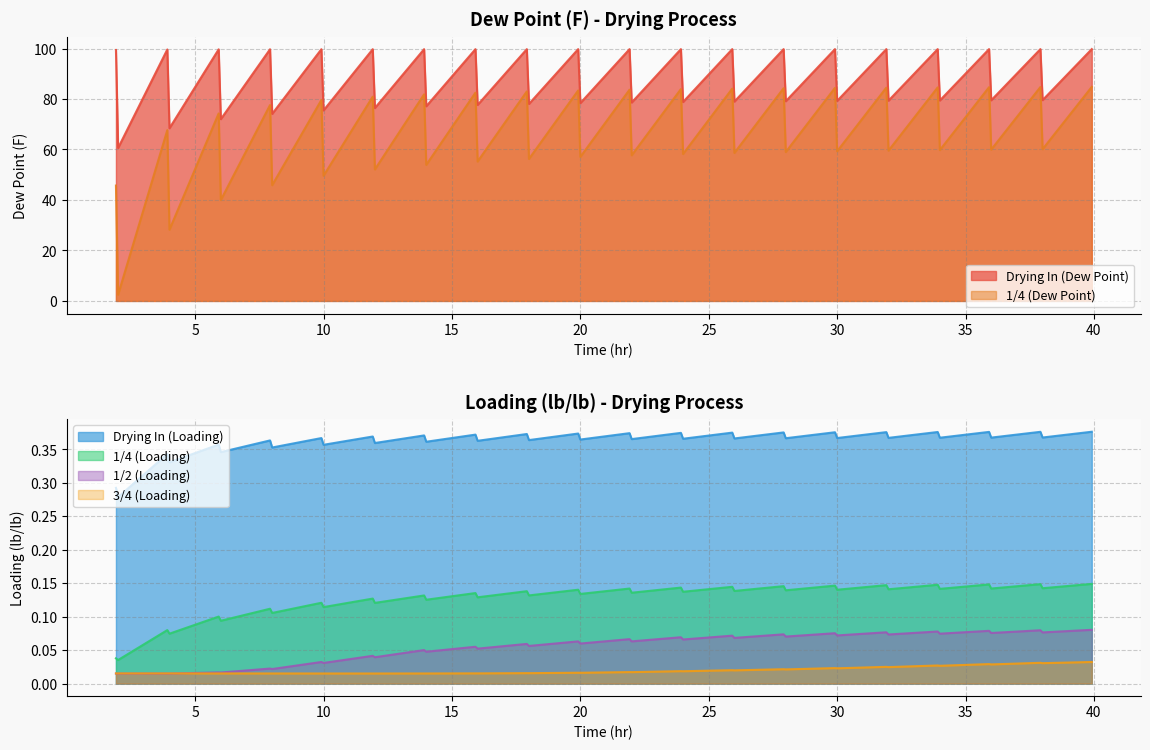

What is the difference between the maximum and minimum values in the 1/2 (Loading) series?

0.1